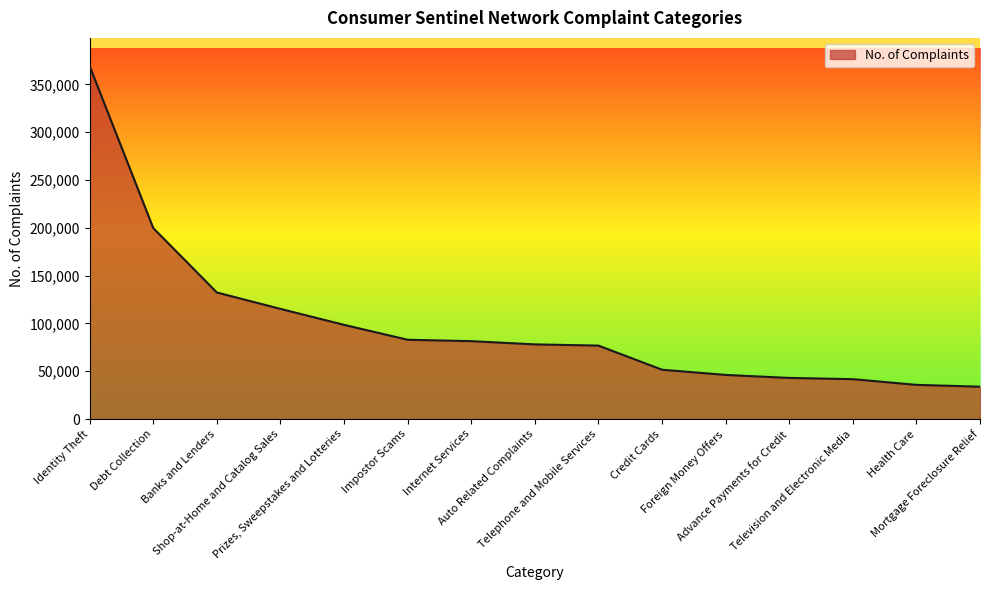

What is the difference between the maximum and second lowest values?

333429